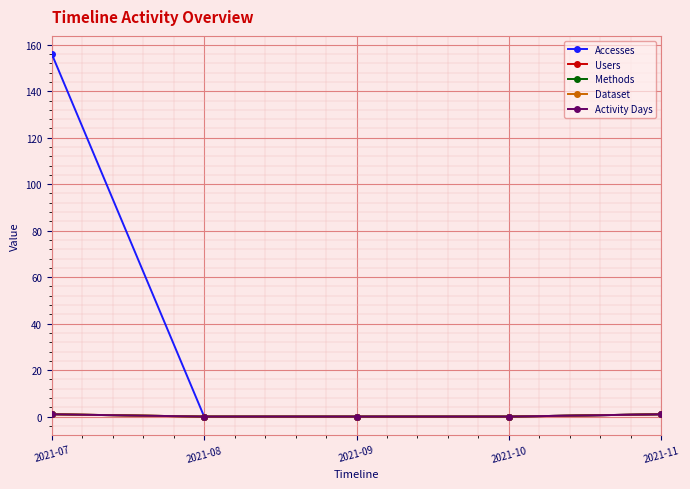

True or false: Activity Days and Dataset intersect in this chart.

False